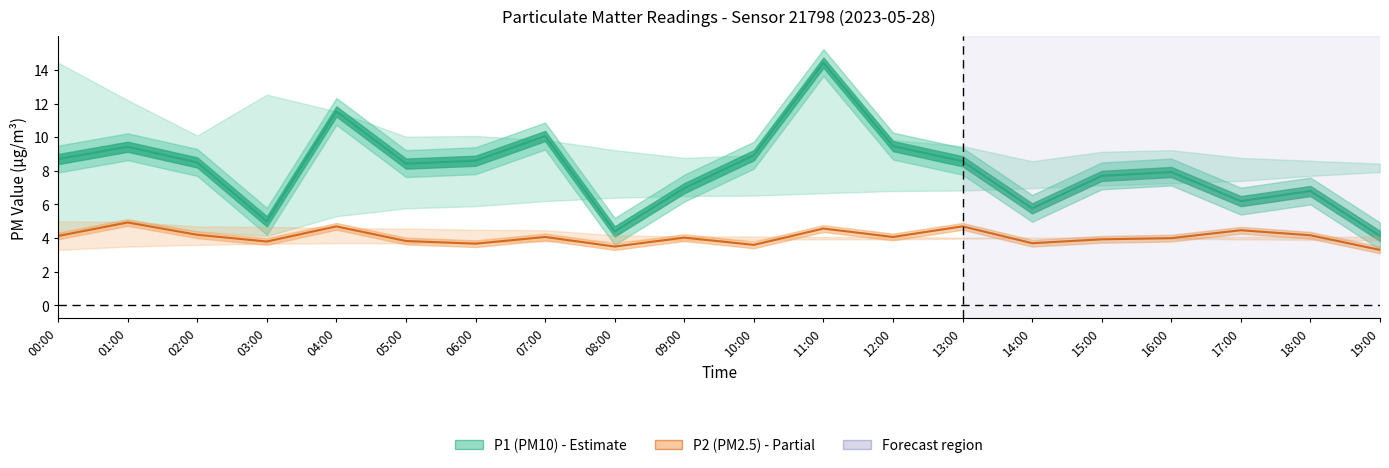

True or false: P2 (PM2.5) has a value of 2.0 at 07:00.

False